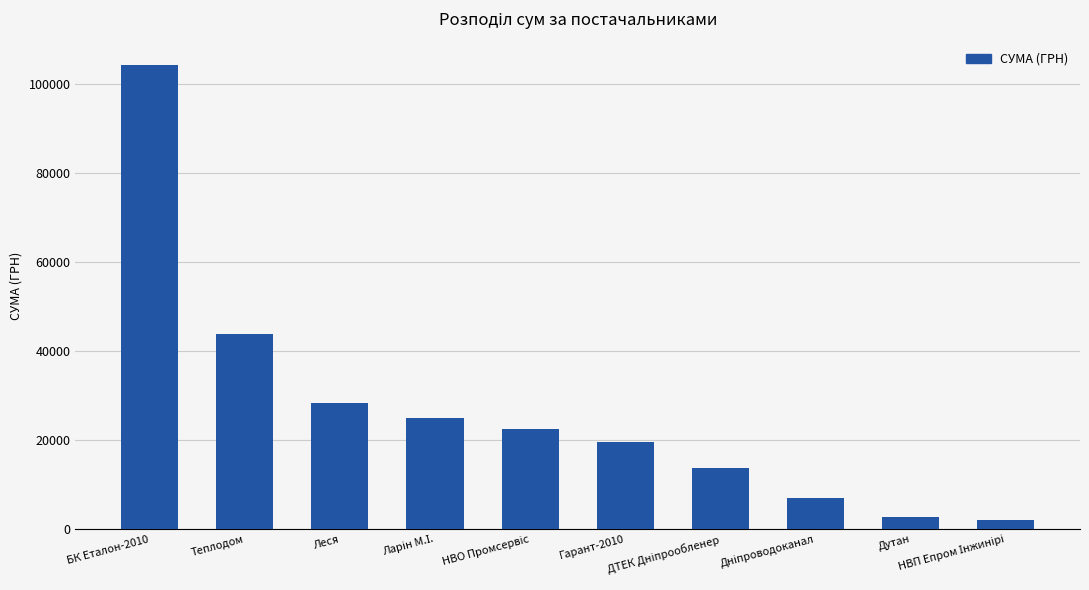

What is the difference between the maximum and minimum values?

102400.0